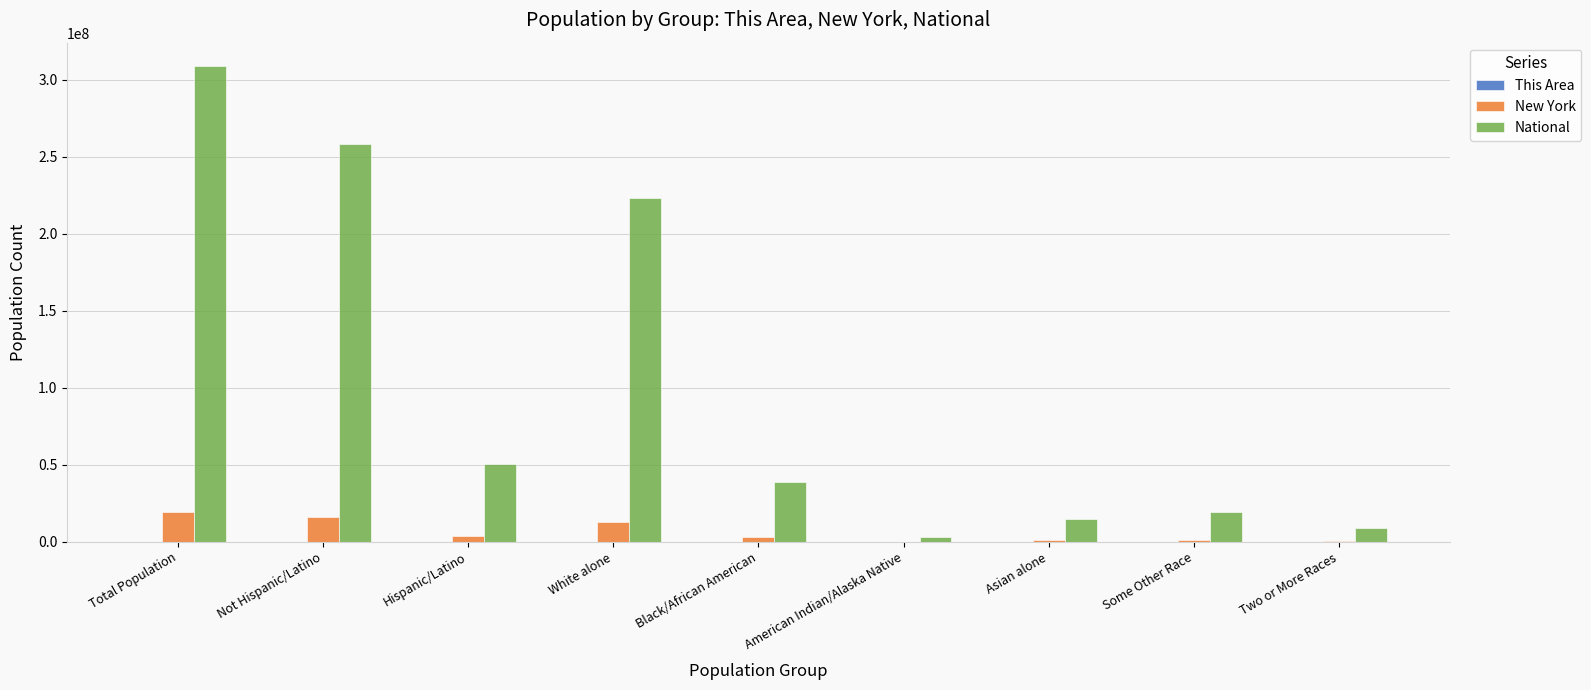

At which category is the sum across all series the highest?

Total Population